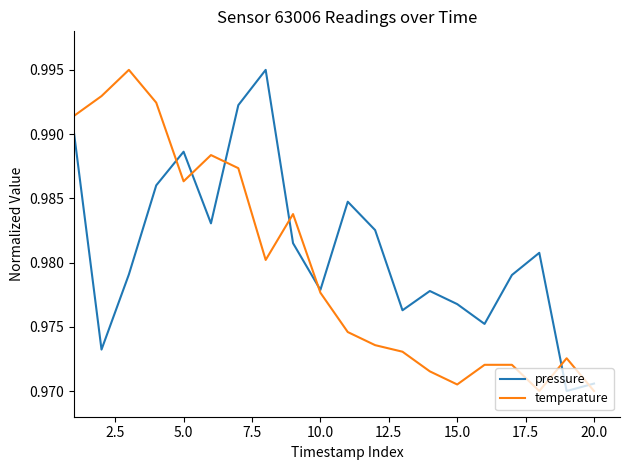

How many lines are shown in the chart?

2